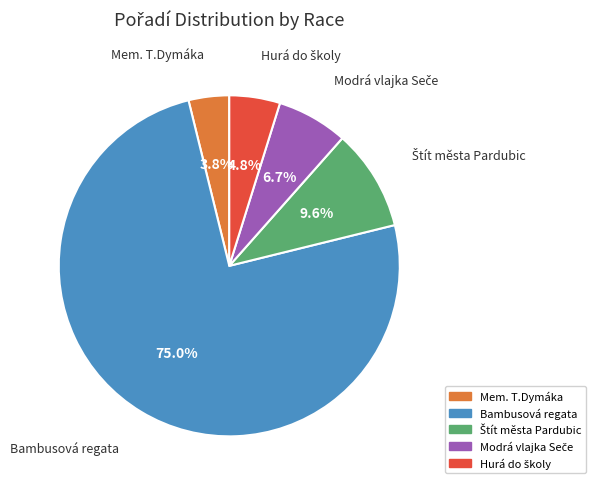

Which slice is the smallest?

Mem. T.Dymáka